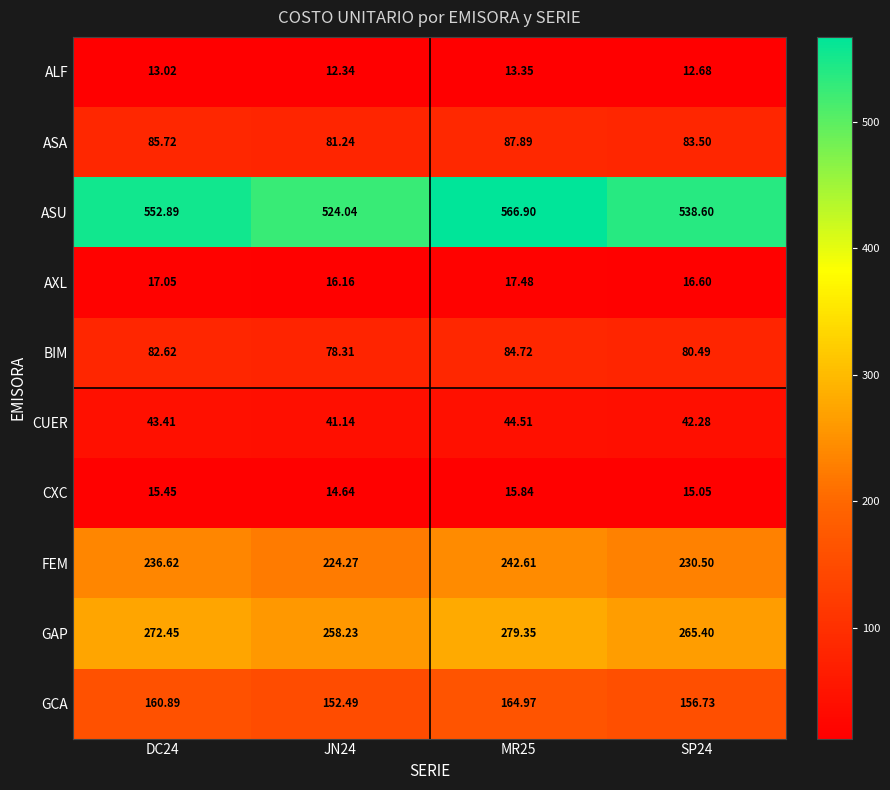

Which series changed the most between DC24 and MR25?

ASU